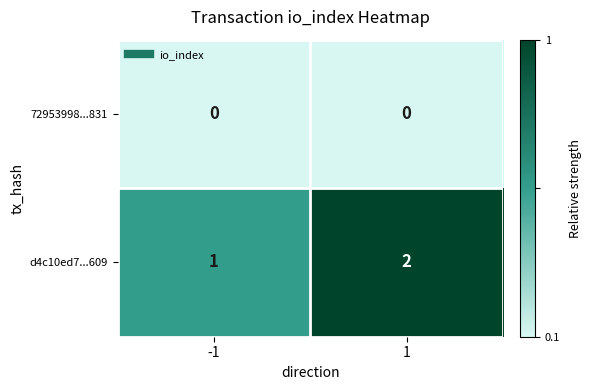

What is the sum of all d4c10ed7...609 values?

3